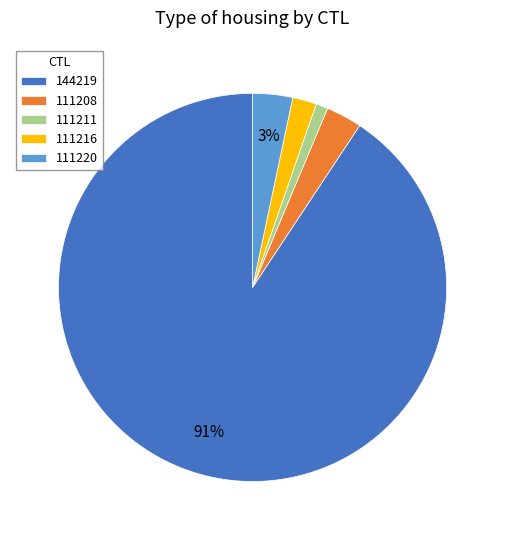

Does any single category account for the majority?

Yes